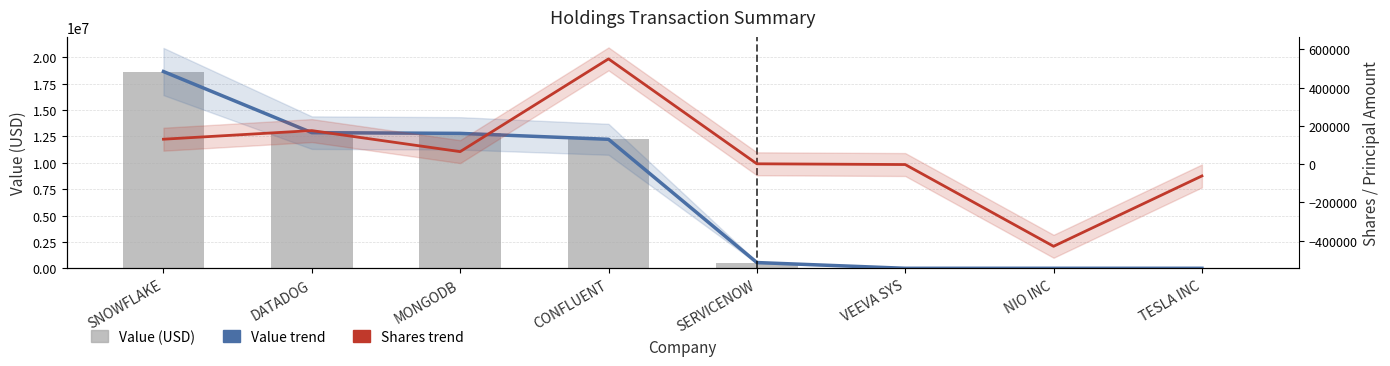

Reading right to left, transcribe all the data shown in this chart.

Value trend: TESLA INC=0	NIO INC=0	VEEVA SYS=0	SERVICENOW=543578	CONFLUENT=12232000	MONGODB=12794600	DATADOG=12862500	SNOWFLAKE=18660200
Value (USD): TESLA INC=0	NIO INC=0	VEEVA SYS=0	SERVICENOW=543578	CONFLUENT=12232000	MONGODB=12794600	DATADOG=12862500	SNOWFLAKE=18660200
Shares (principal): TESLA INC=-62100	NIO INC=-430000	VEEVA SYS=-2500	SERVICENOW=1400	CONFLUENT=550000	MONGODB=65000	DATADOG=175000	SNOWFLAKE=130000